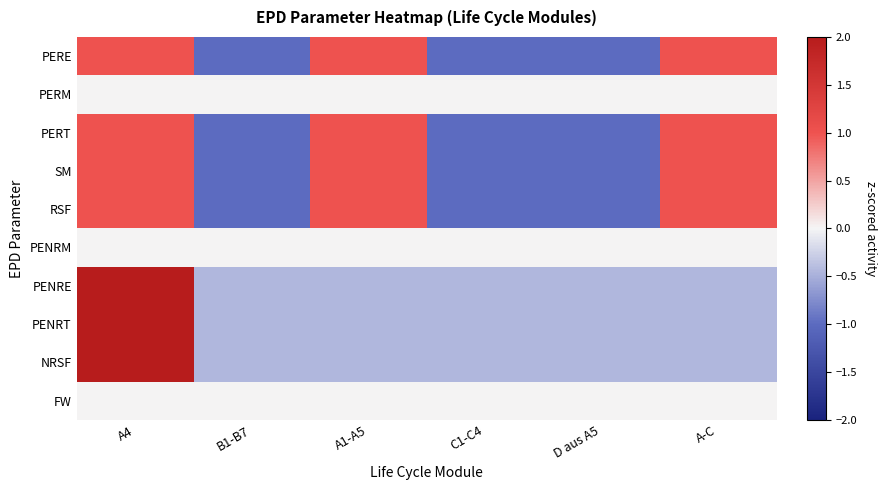

How many series are shown in this chart?

10